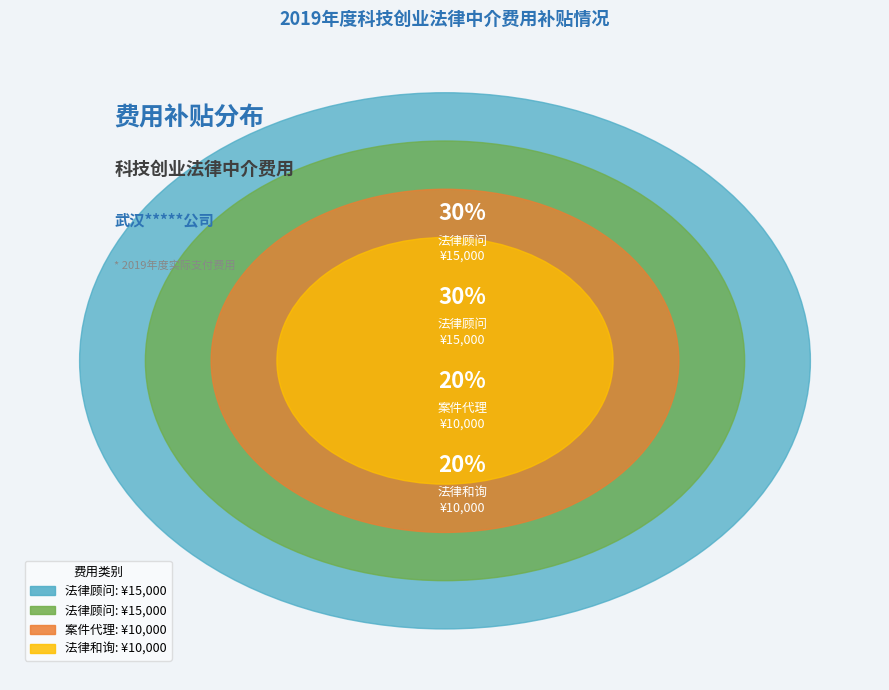

Is there any slice that represents more than half of the pie?

No